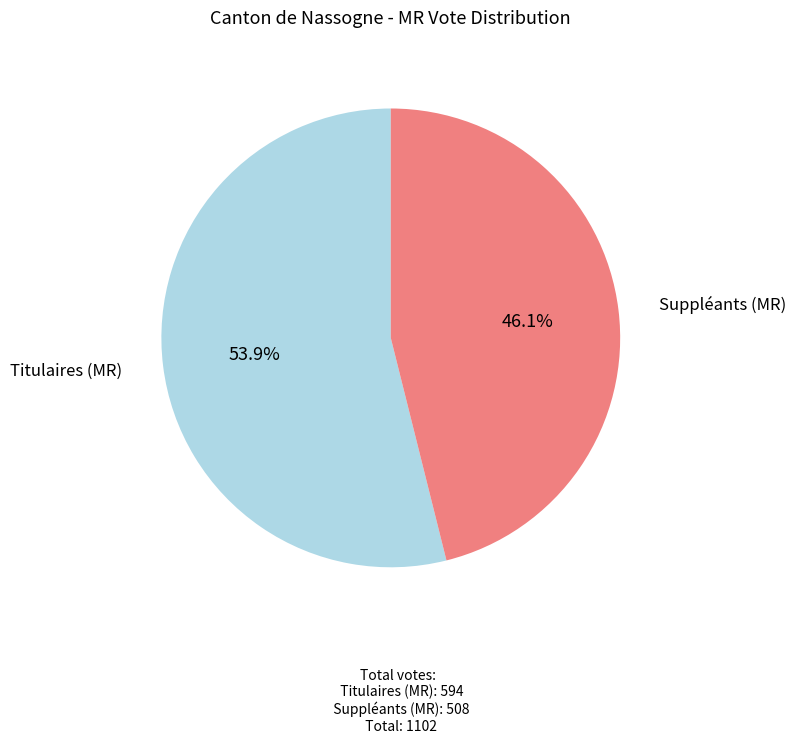

True or false: Titulaires (MR) accounts for 54% of the total.

True